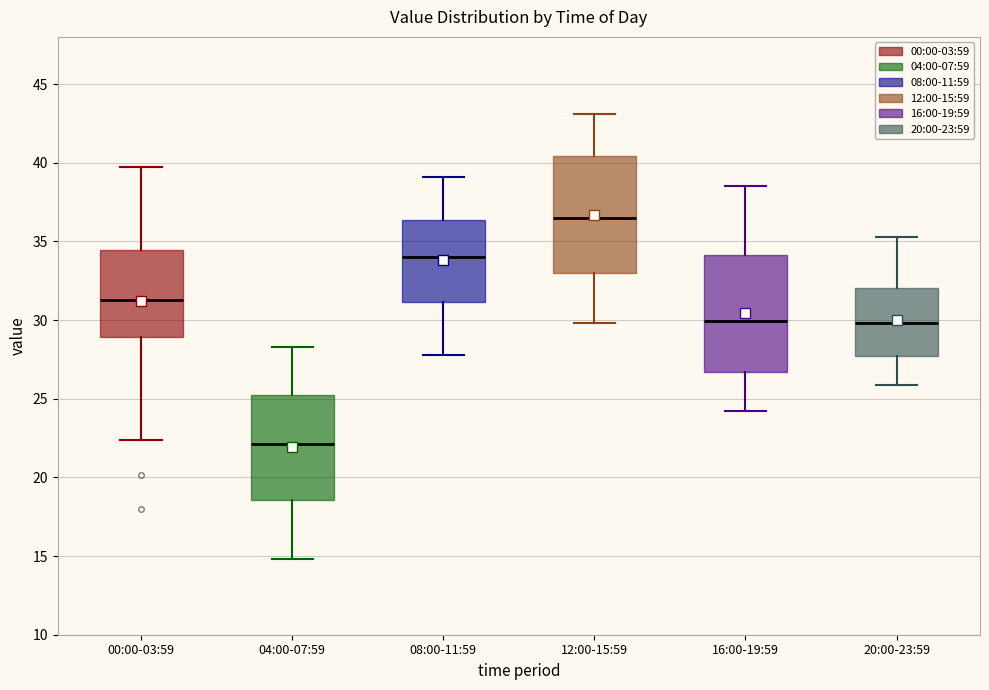

Reading left to right, read every box against the y-axis: the position of its median line, the range the box covers, and the ends of its whiskers. The values are not printed on the chart, so give them approximately, as read against the axis.

00:00-03:59: median 31.5, box 29.0 to 34.5, whiskers 22.5 to 39.5
04:00-07:59: median 22.0, box 18.5 to 25.0, whiskers 15.0 to 28.5
08:00-11:59: median 34.0, box 31.0 to 36.5, whiskers 28.0 to 39.0
12:00-15:59: median 36.5, box 33.0 to 40.5, whiskers 30.0 to 43.0
16:00-19:59: median 30.0, box 26.5 to 34.0, whiskers 24.0 to 38.5
20:00-23:59: median 30.0, box 27.5 to 32.0, whiskers 26.0 to 35.5